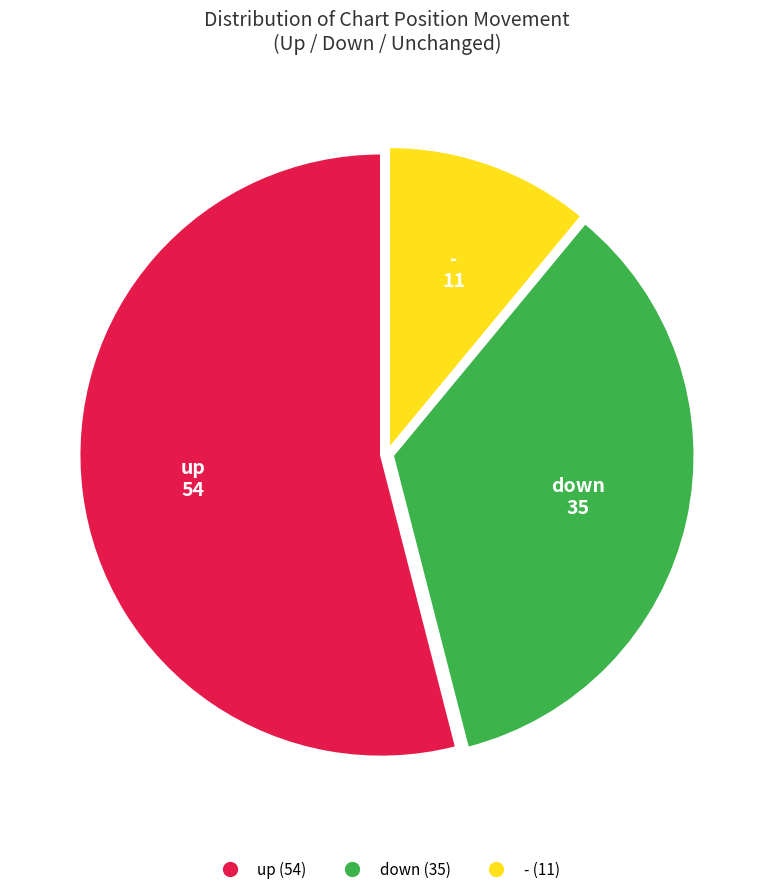

Count the number of slices in the pie.

3